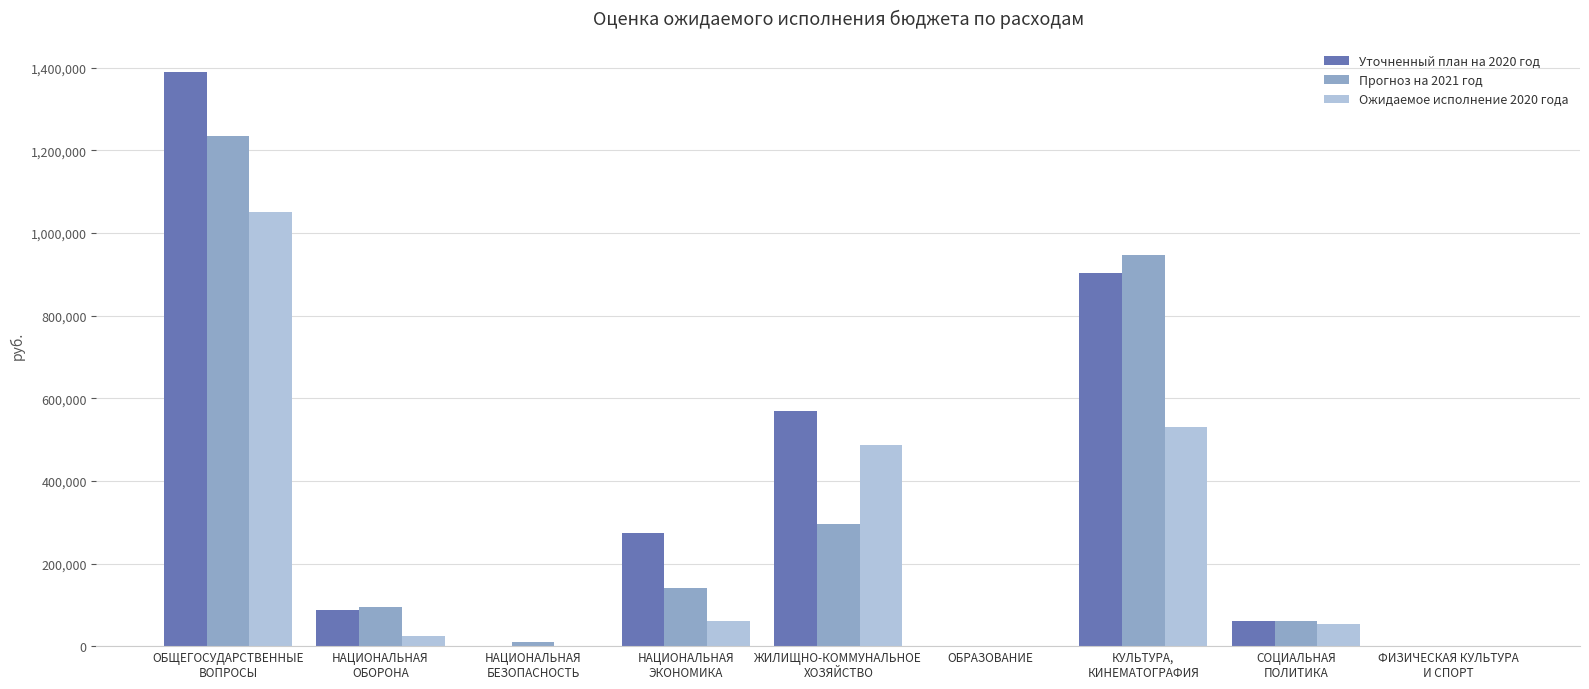

True or false: Ожидаемое исполнение 2020 года has a value of 0.0 at ОБРАЗОВАНИЕ.

True